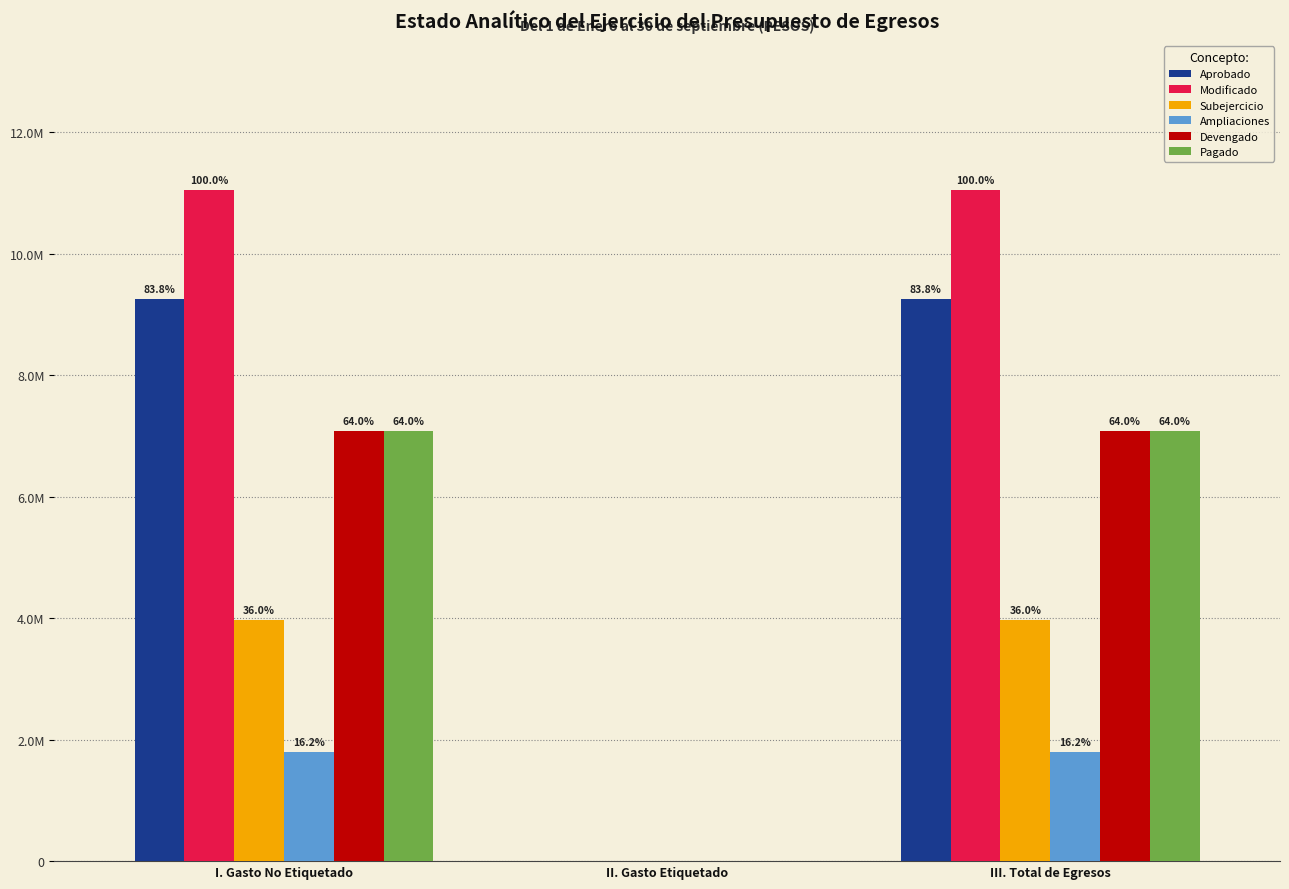

Are the bars horizontal?

No